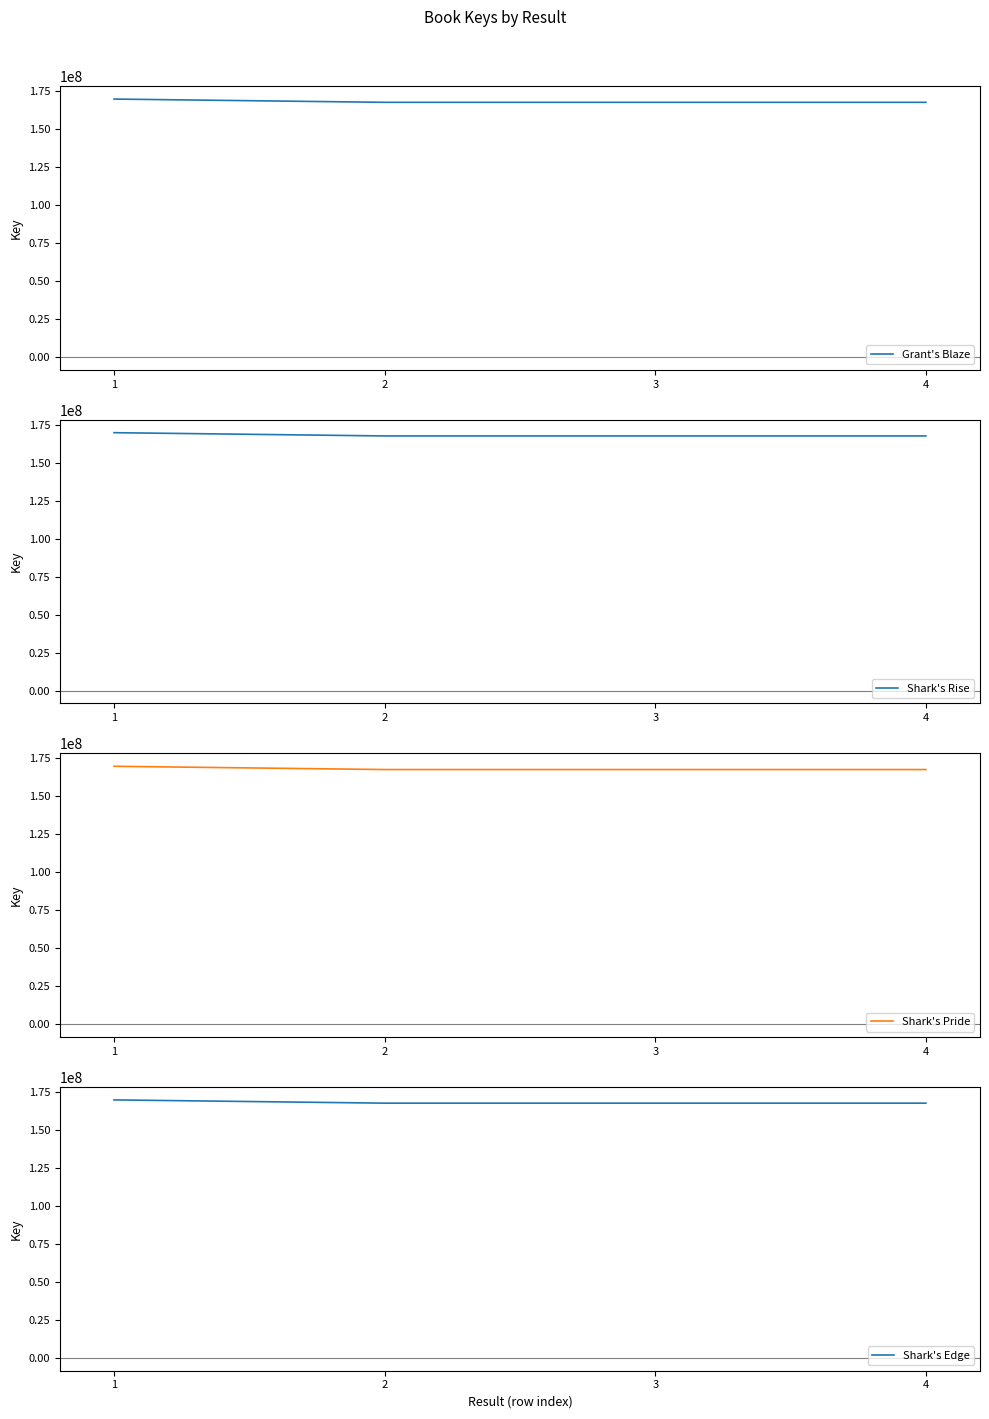

What is the maximum value for Shark's Pride?

169838873